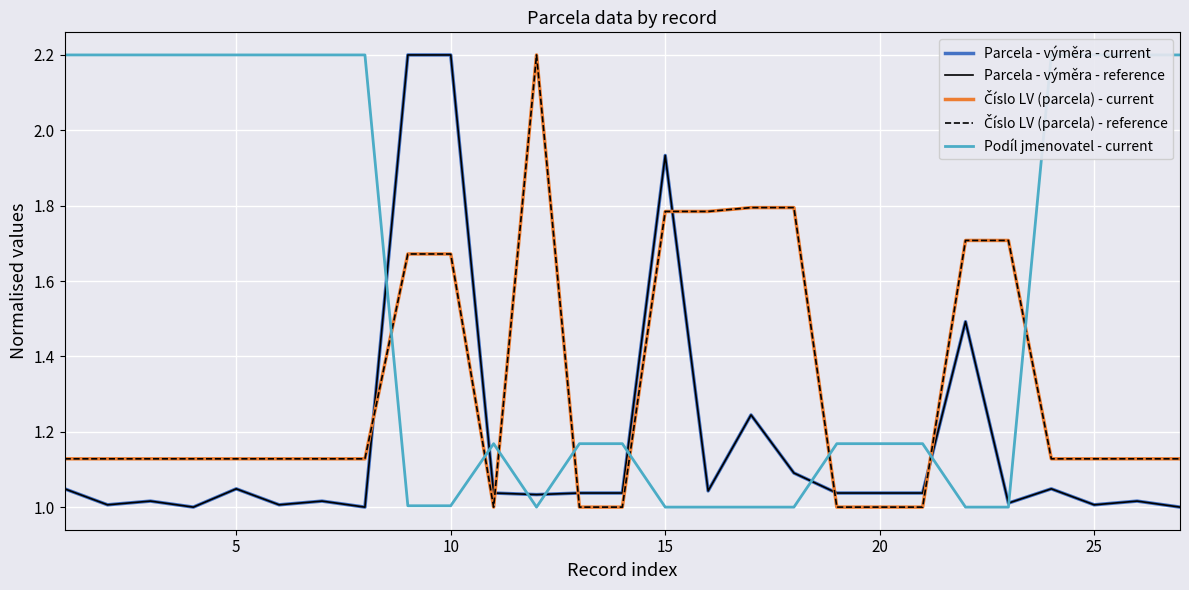

What is the minimum value shown in the chart?

1.0